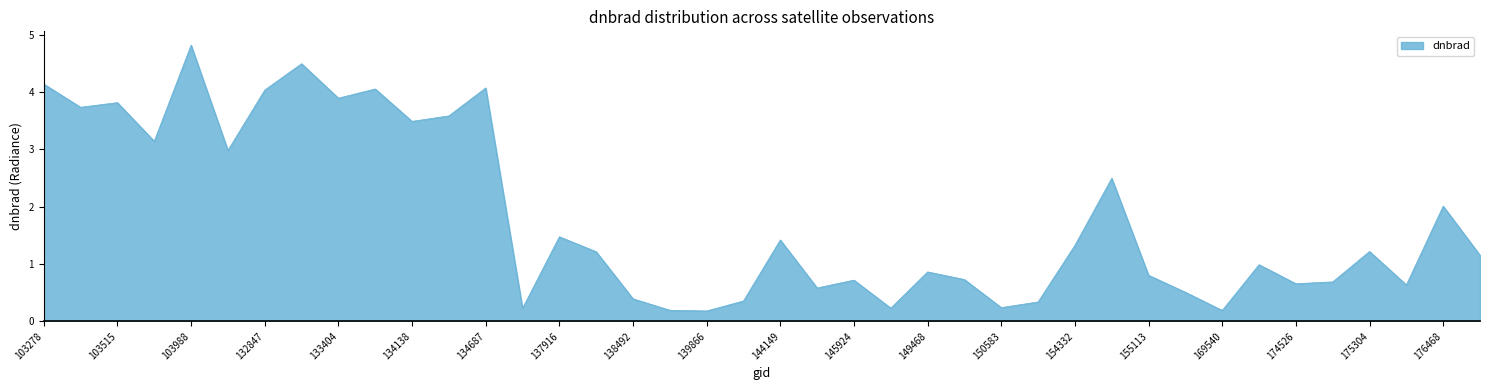

What is the maximum value shown in the chart?

4.8